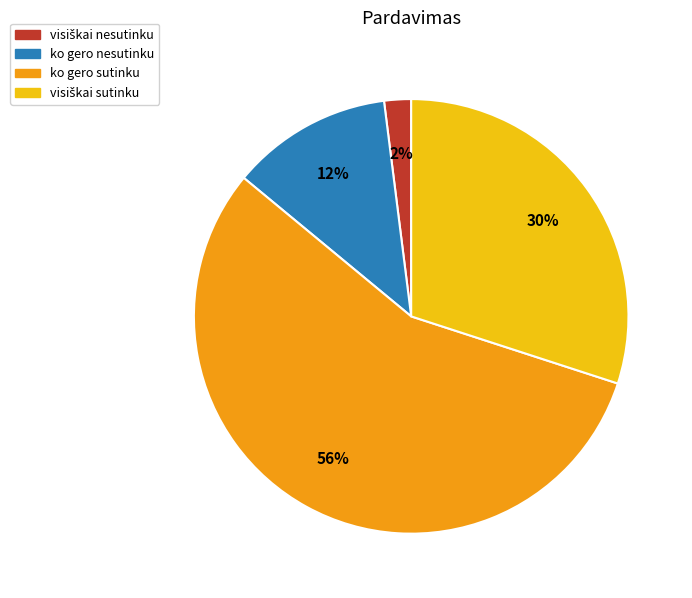

How many segments does this pie chart have?

4